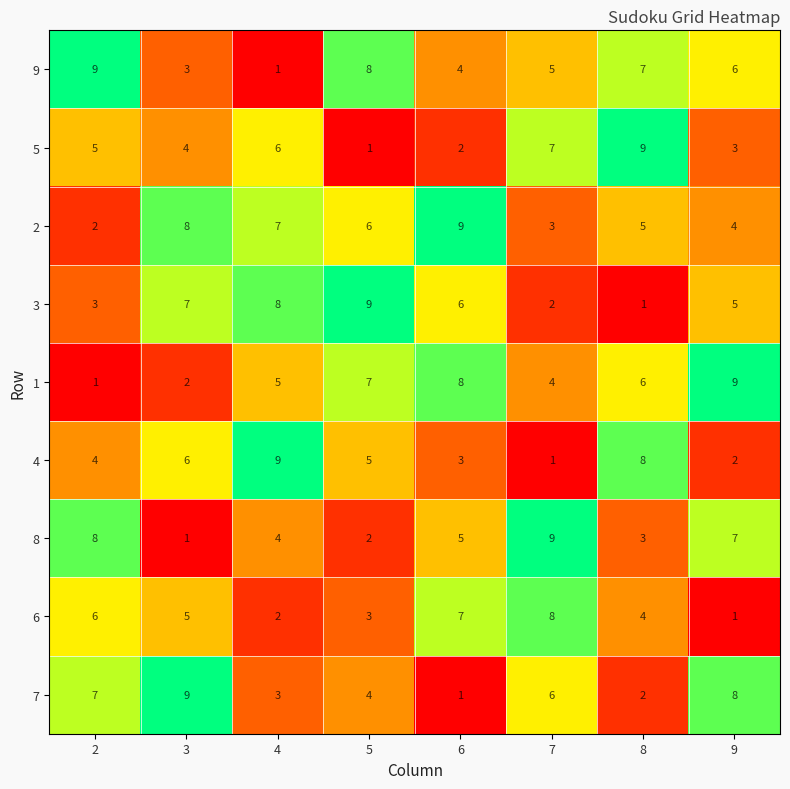

Which series has the largest total across all categories?

2